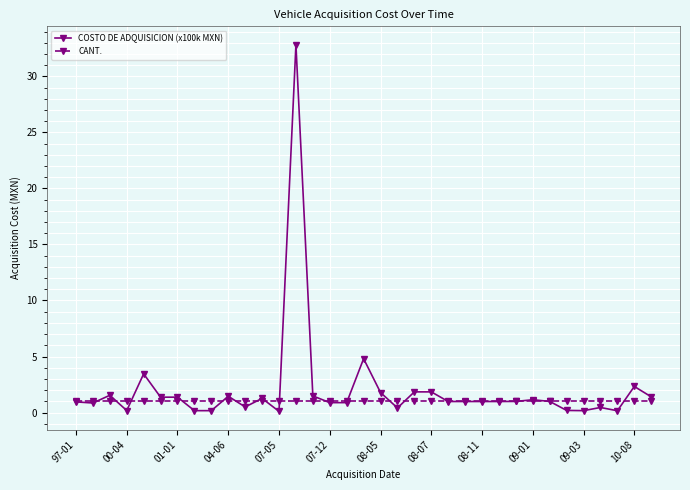

Does the chart have visible grid lines?

Yes